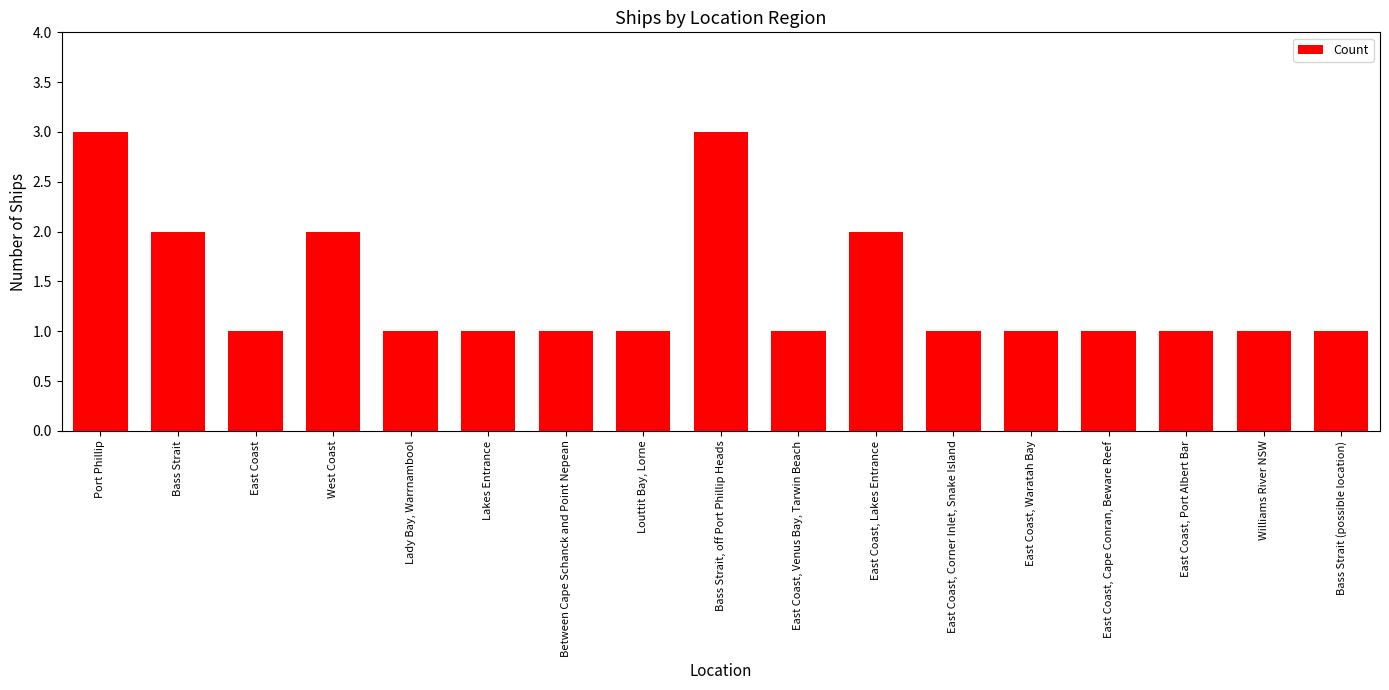

The chart shows a value of 2 at West Coast. True or false?

True